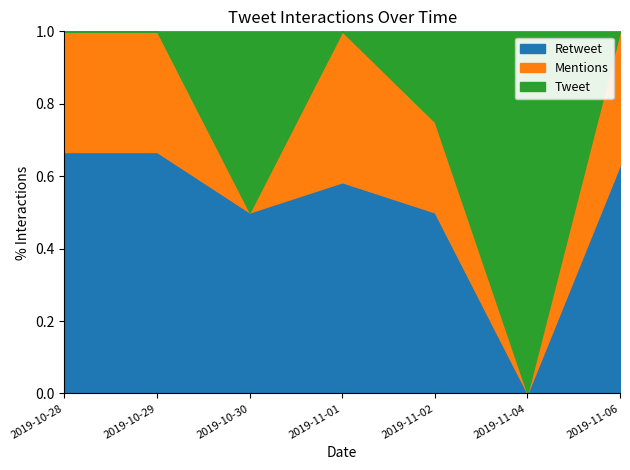

What is the total value across all series at 2019-11-01?

1.0